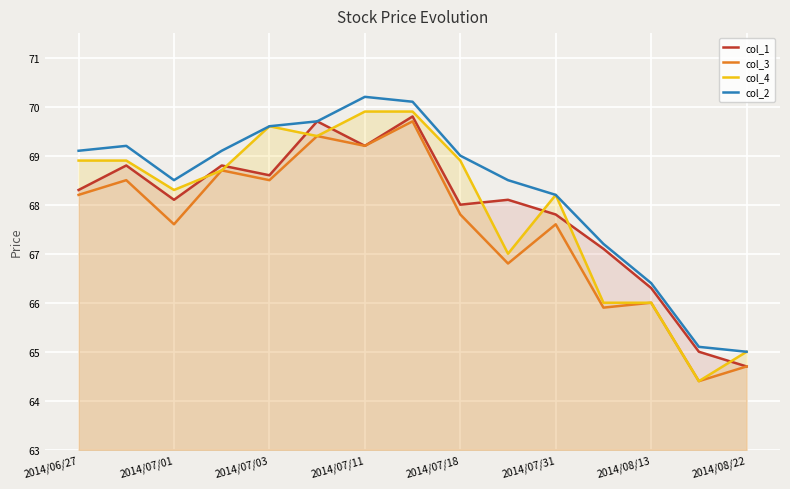

True or false: col_1 and col_2 intersect in this chart.

False